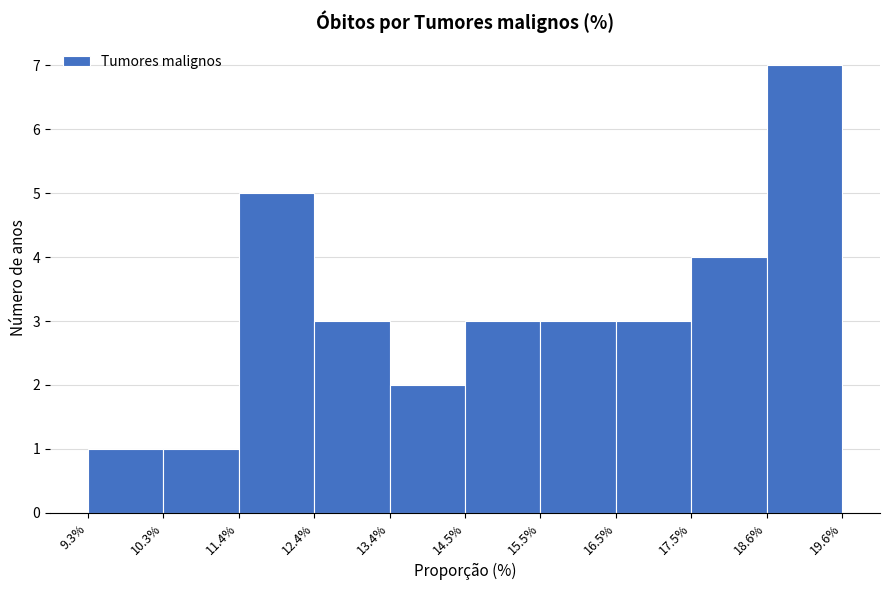

Reading left to right, list every bar in this chart as the range it spans on the x-axis followed by its height. The values are not printed on the chart, so give them approximately, as read against the axis.

9.3% to 10.3%: 1
10.3% to 11.4%: 1
11.4% to 12.4%: 5
12.4% to 13.4%: 3
13.4% to 14.5%: 2
14.5% to 15.5%: 3
15.5% to 16.5%: 3
16.5% to 17.5%: 3
17.5% to 18.6%: 4
18.6% to 19.6%: 7